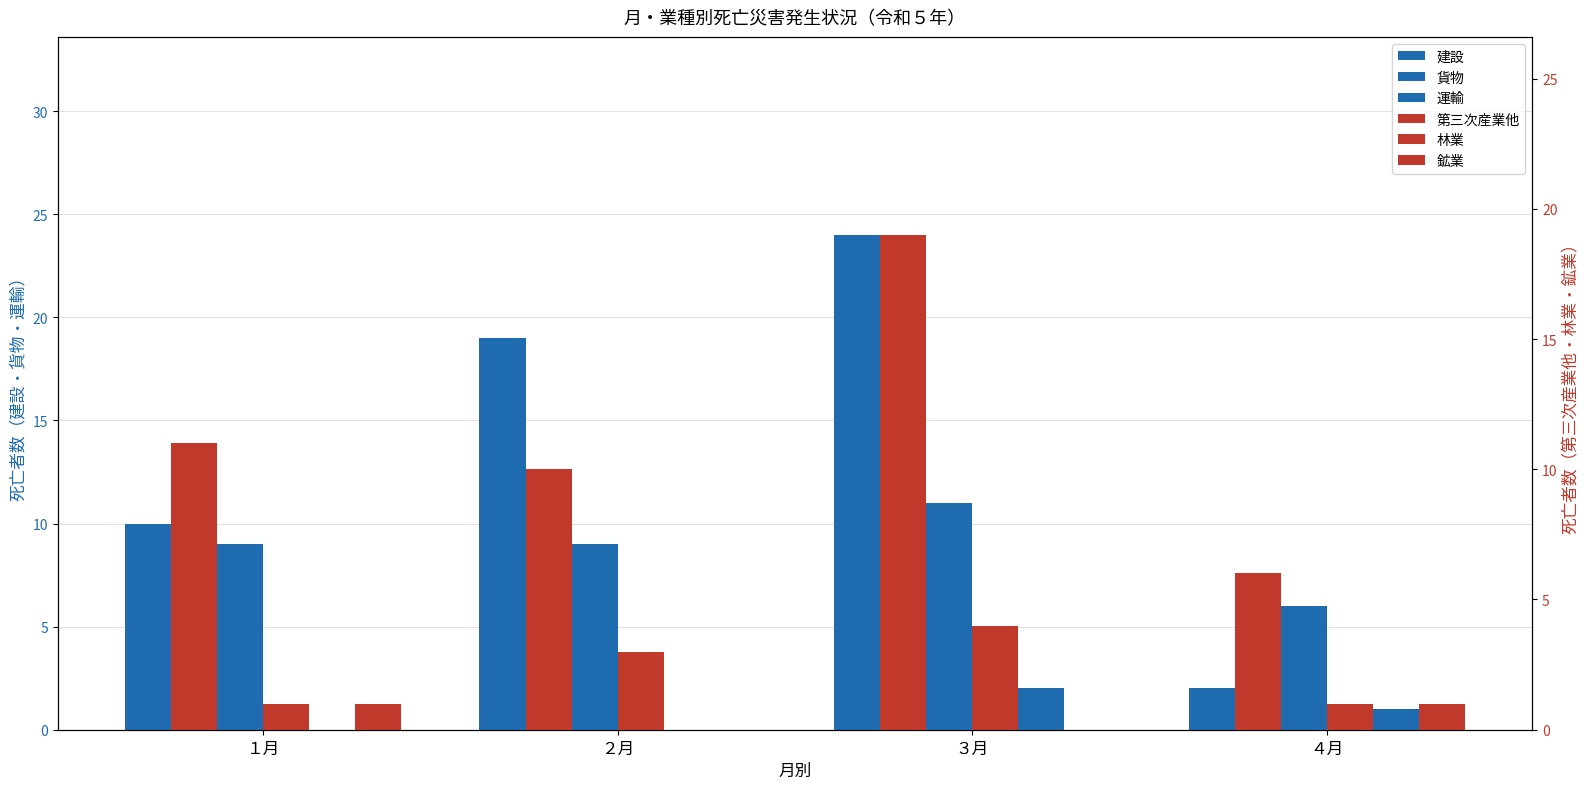

Is it true that 運輸 equals 1 at ３月?

False